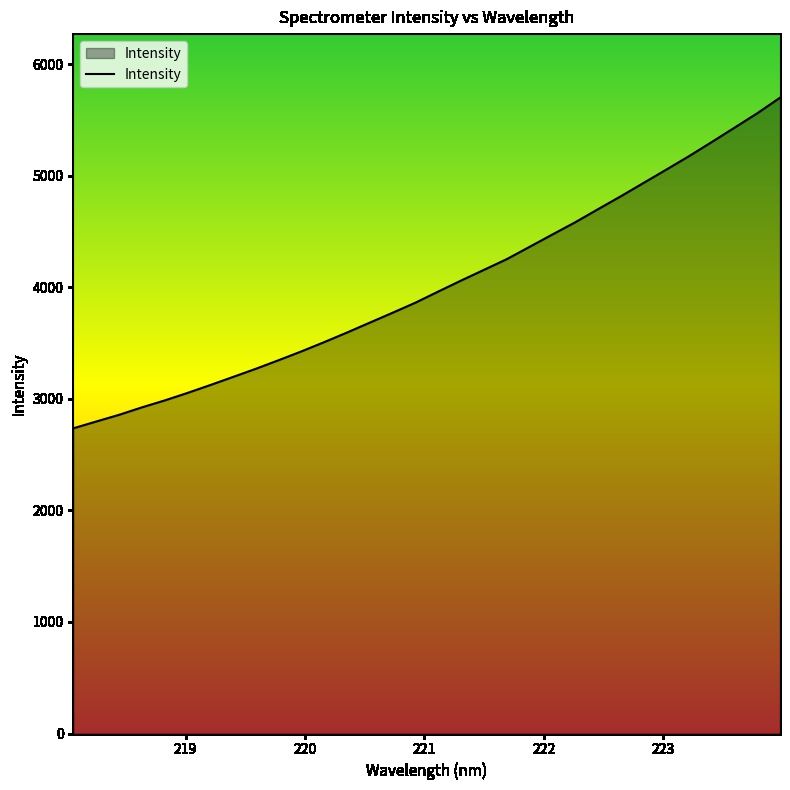

What is the maximum value shown in the chart?

5698.4